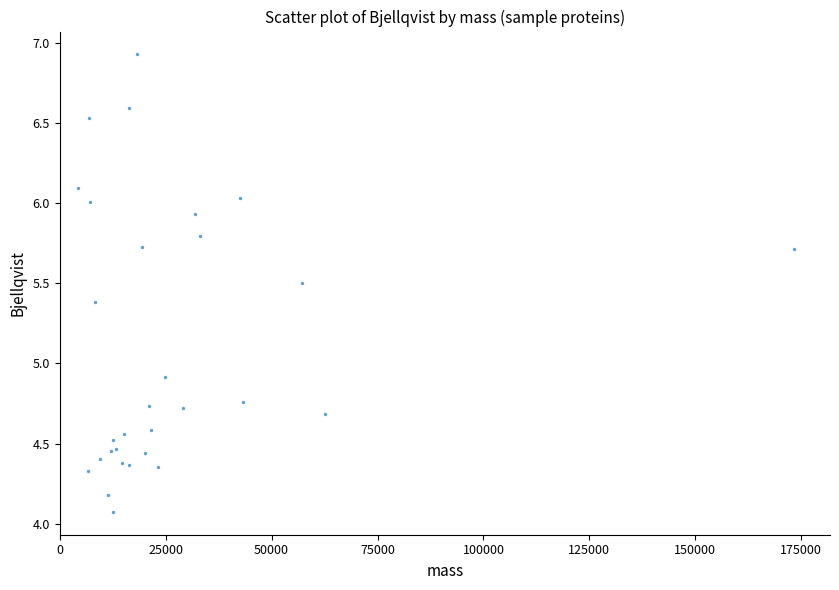

What Y value in the scatter plot is closest to 5?

4.9